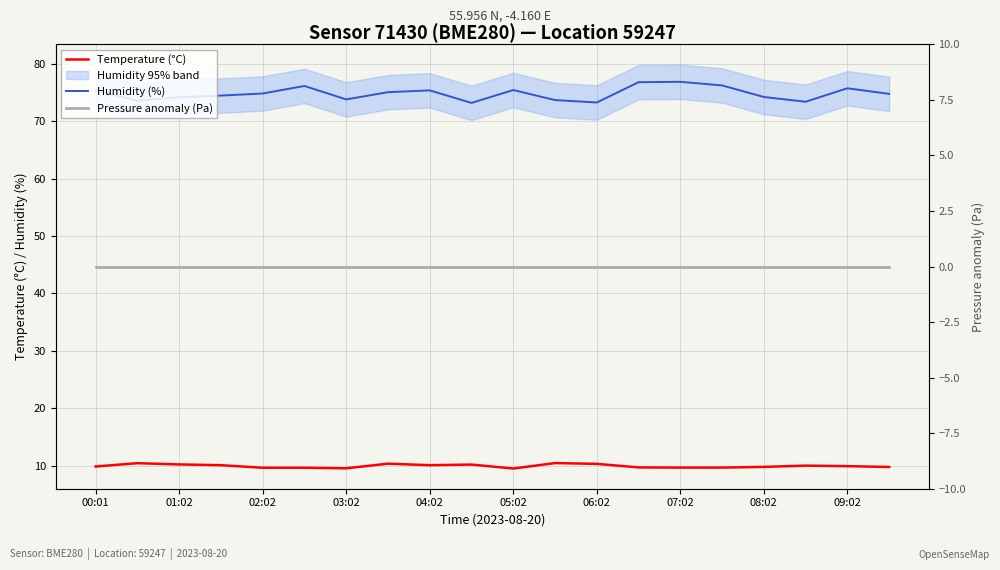

What is the maximum value shown in the chart?

76.9